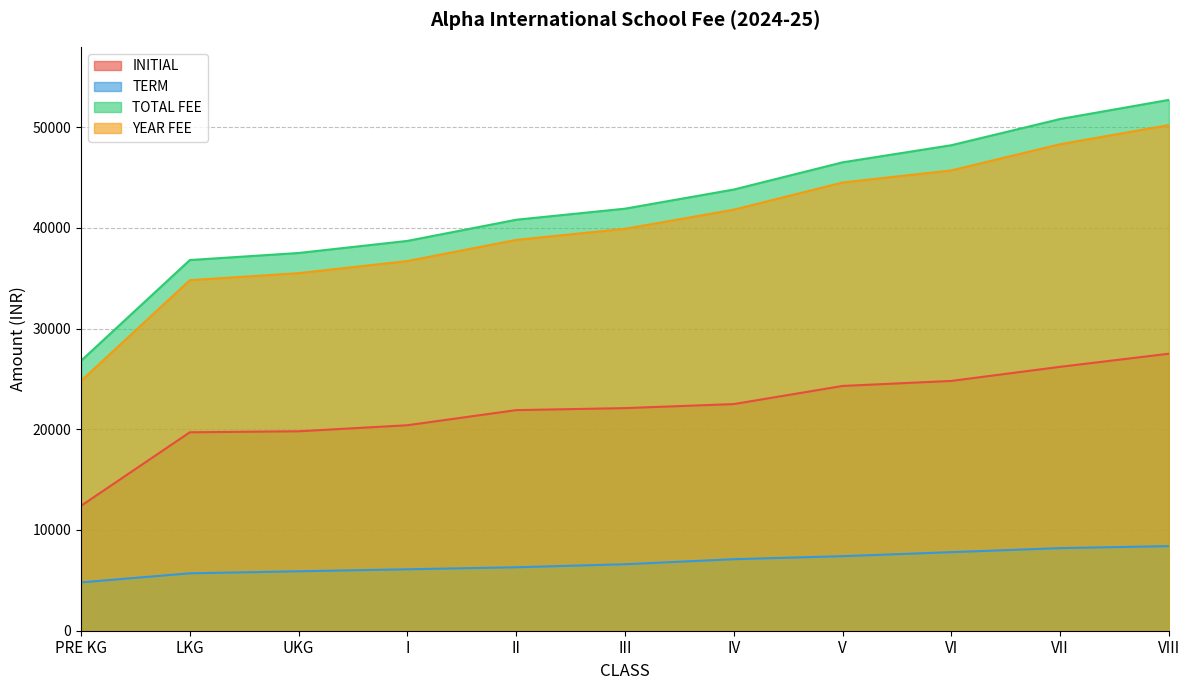

Which label corresponds to the largest value in the chart?

VIII